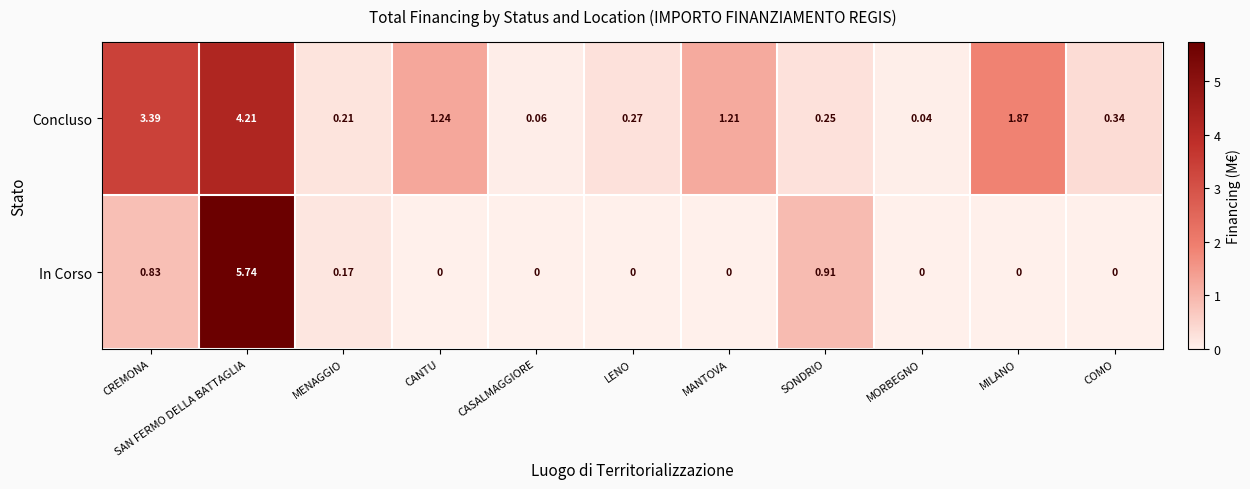

Which series has the widest spread of values?

In Corso